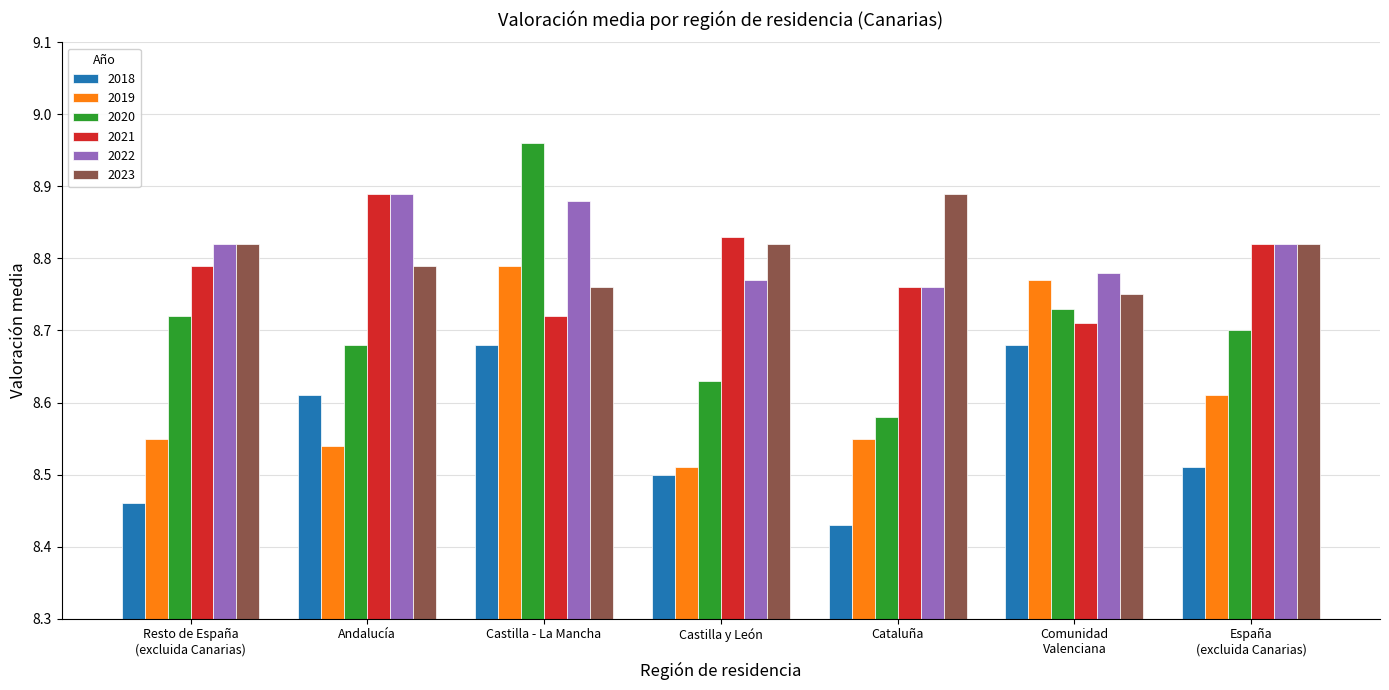

What is the difference between the second highest and second lowest values in the 2018 series?

0.2